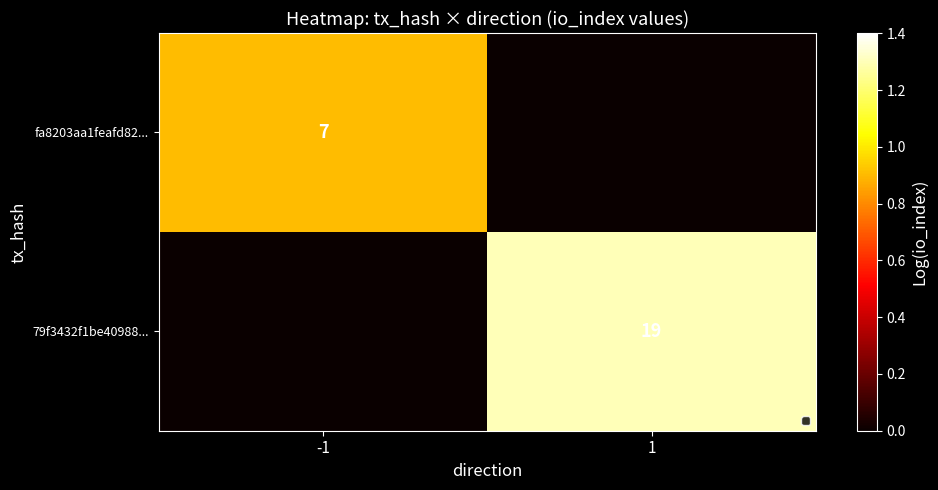

What is the difference between the maximum and minimum values in the fa8203aa1feafd82... series?

0.9